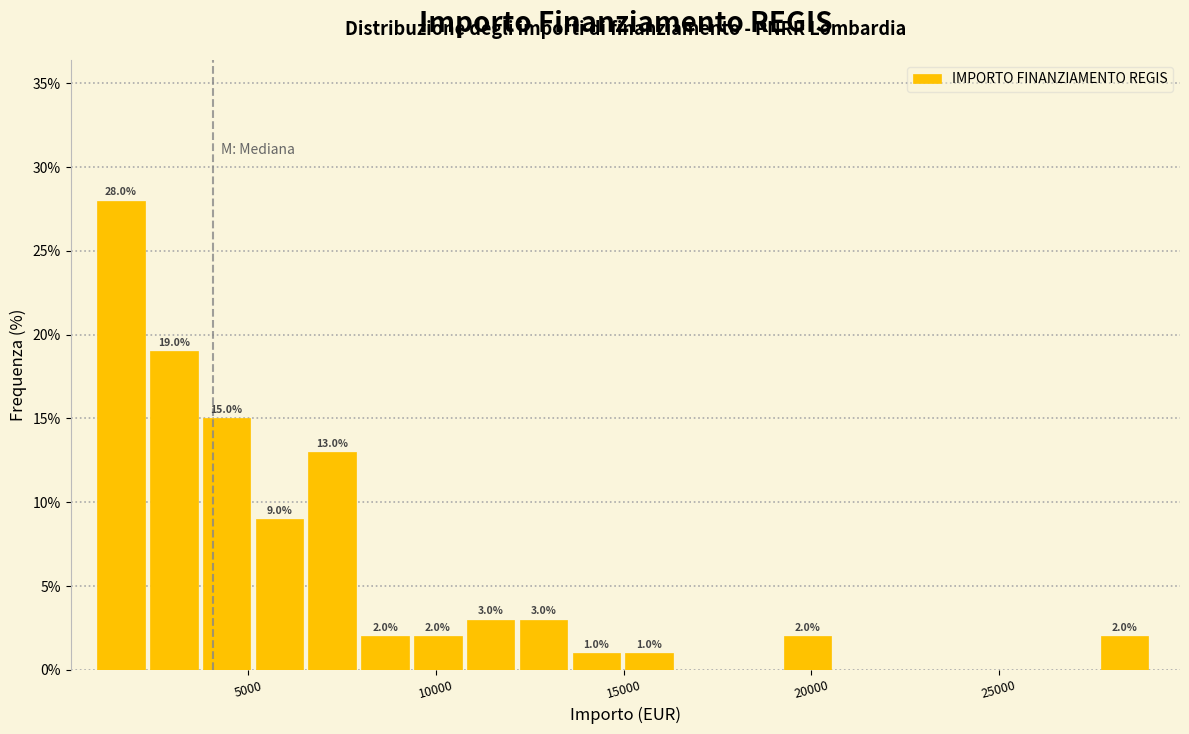

Around what value on the x-axis is the tallest bar? Give the approximate position of its centre, as read against the axis.

1500